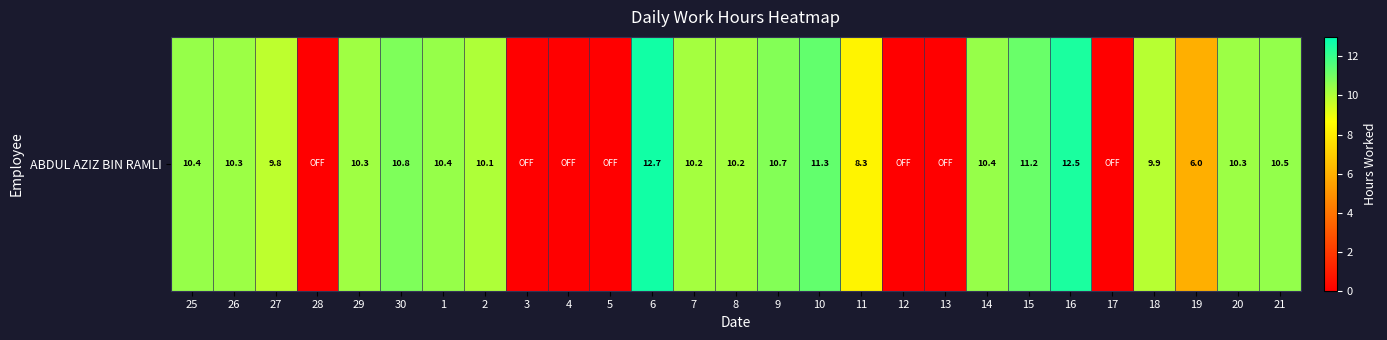

List the labels in order of value, smallest first.

28, 3, 4, 5, 12, 13, 17, 19, 11, 27, 18, 2, 7, 8, 29, 26, 20, 14, 25, 1, 21, 9, 30, 15, 10, 16, 6